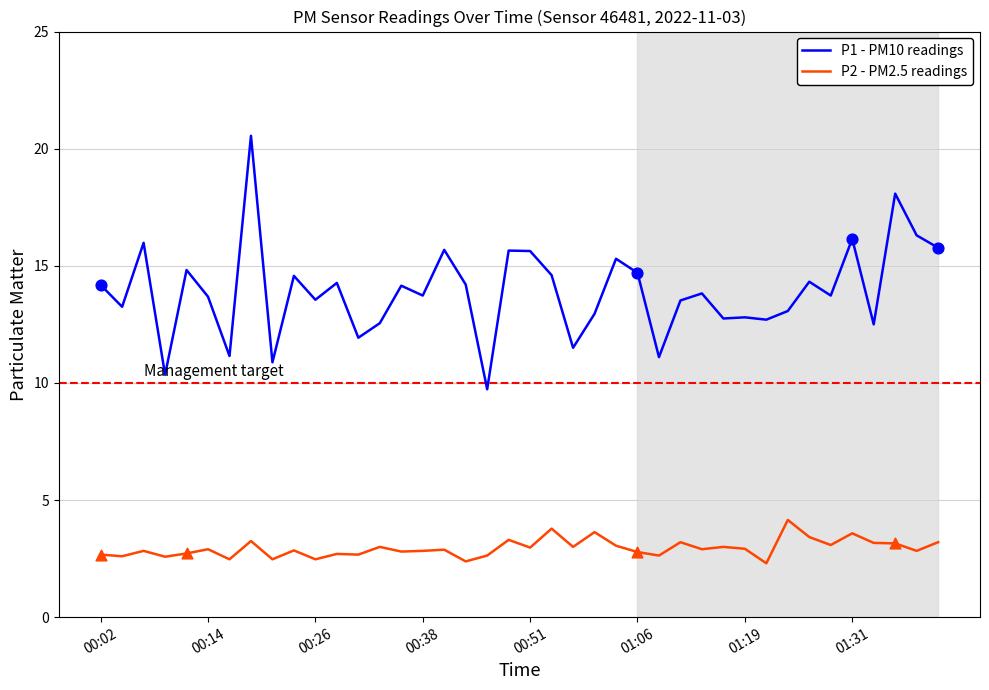

Which series has the widest spread of values?

P1 - PM10 readings